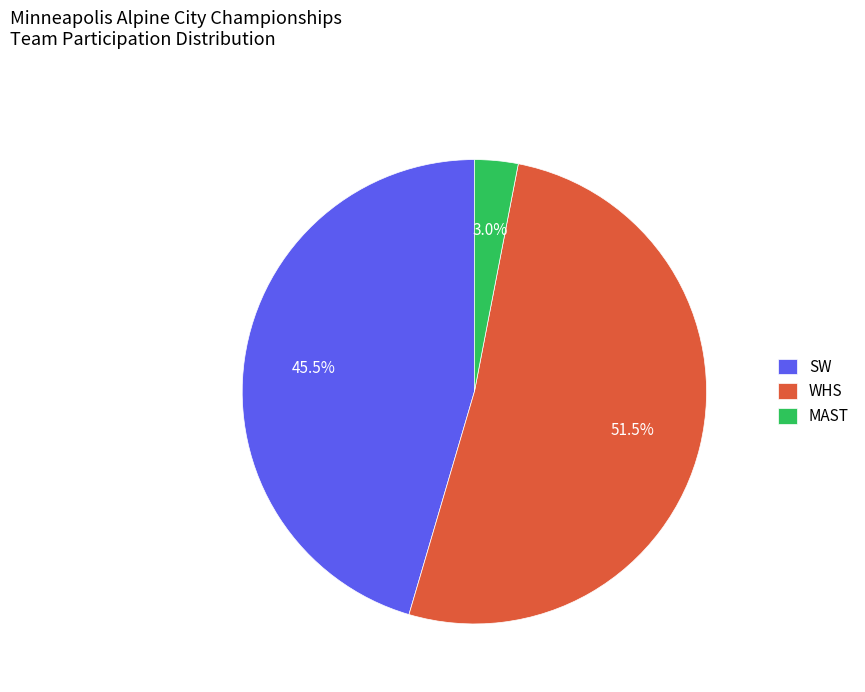

True or false: SW accounts for 35% of the total.

False